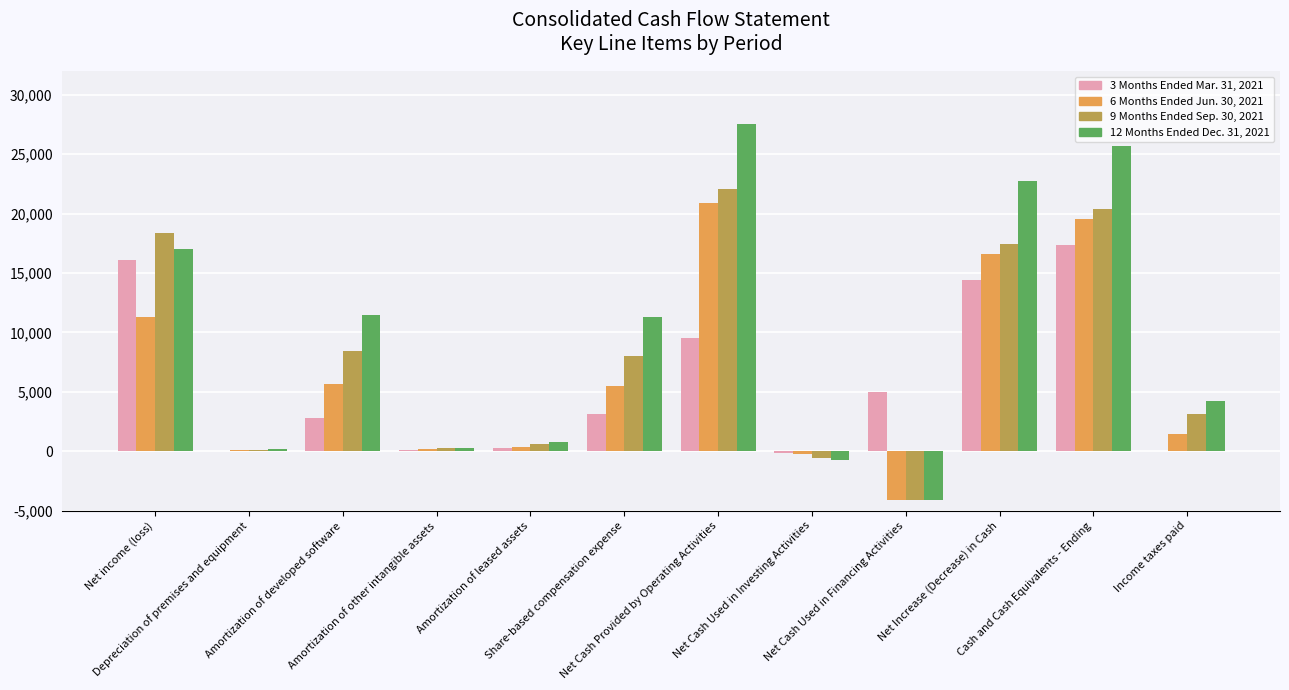

Which series has the largest total across all categories?

12 Months Ended Dec. 31, 2021